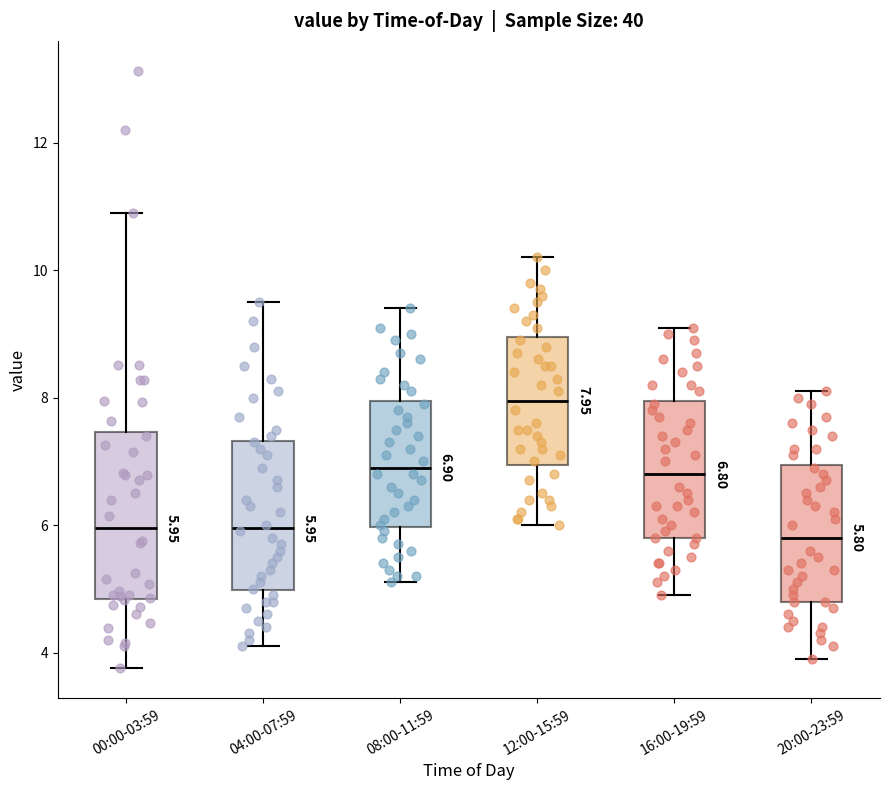

Which box is the tallest, from its lower edge to its upper edge?

00:00-03:59